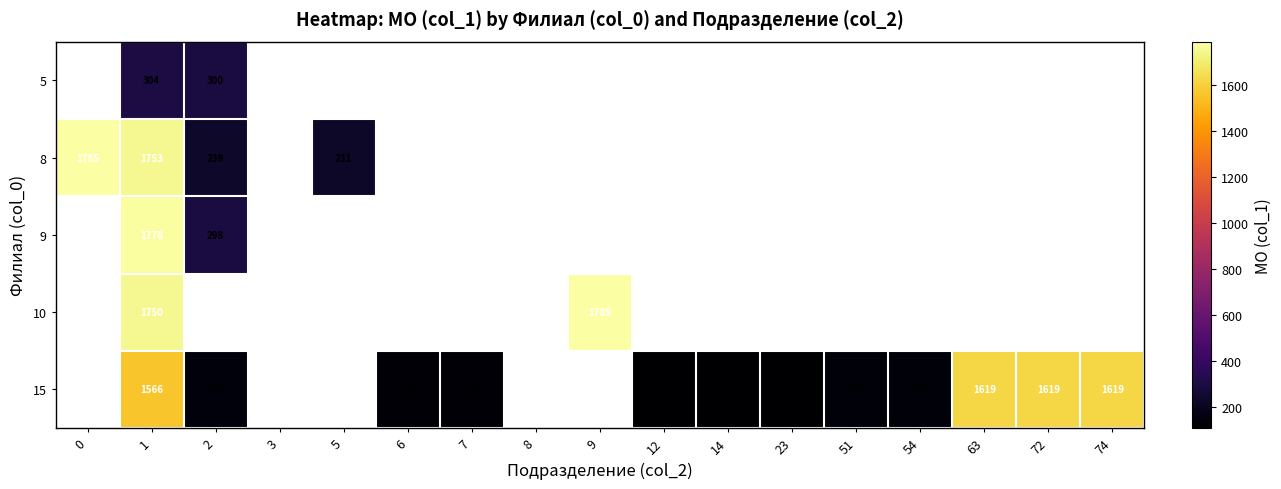

Between 3 and 9, which is larger?

9